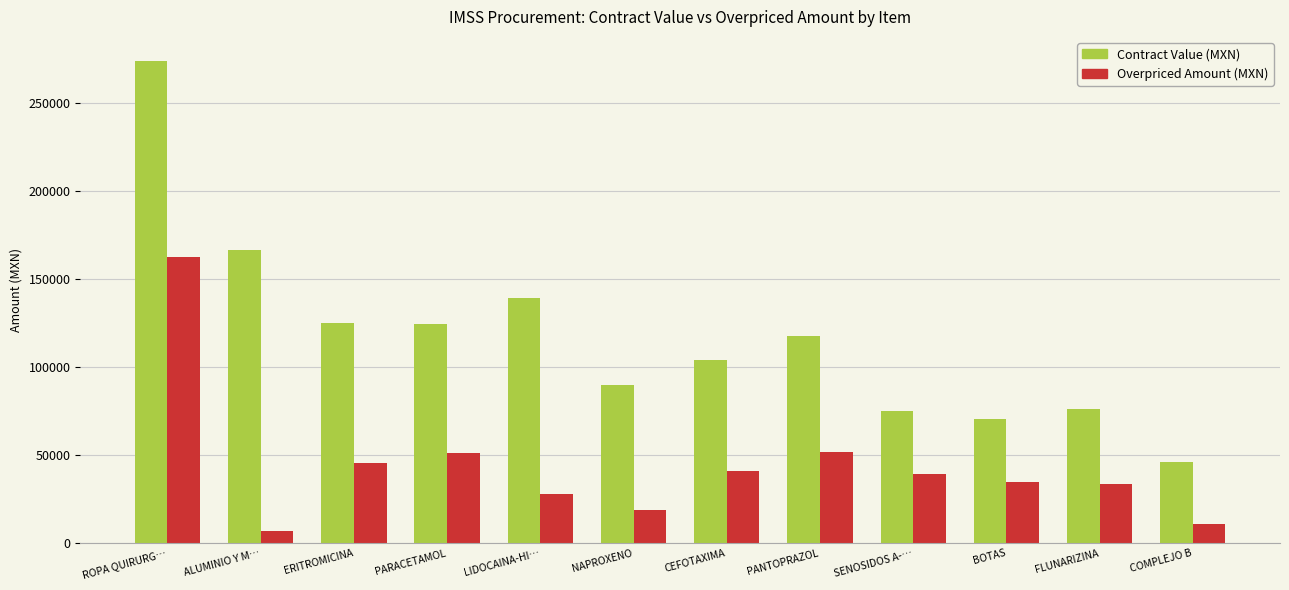

What is the label of the 12th bar from the right?

ROPA QUIRURG…